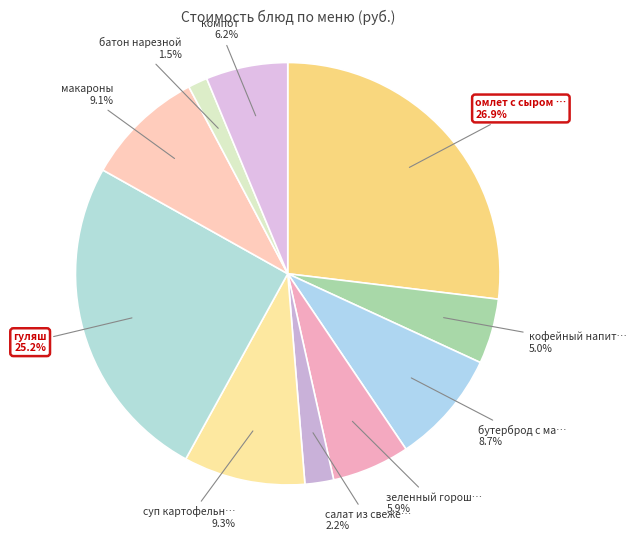

Is there any slice that represents more than half of the pie?

No